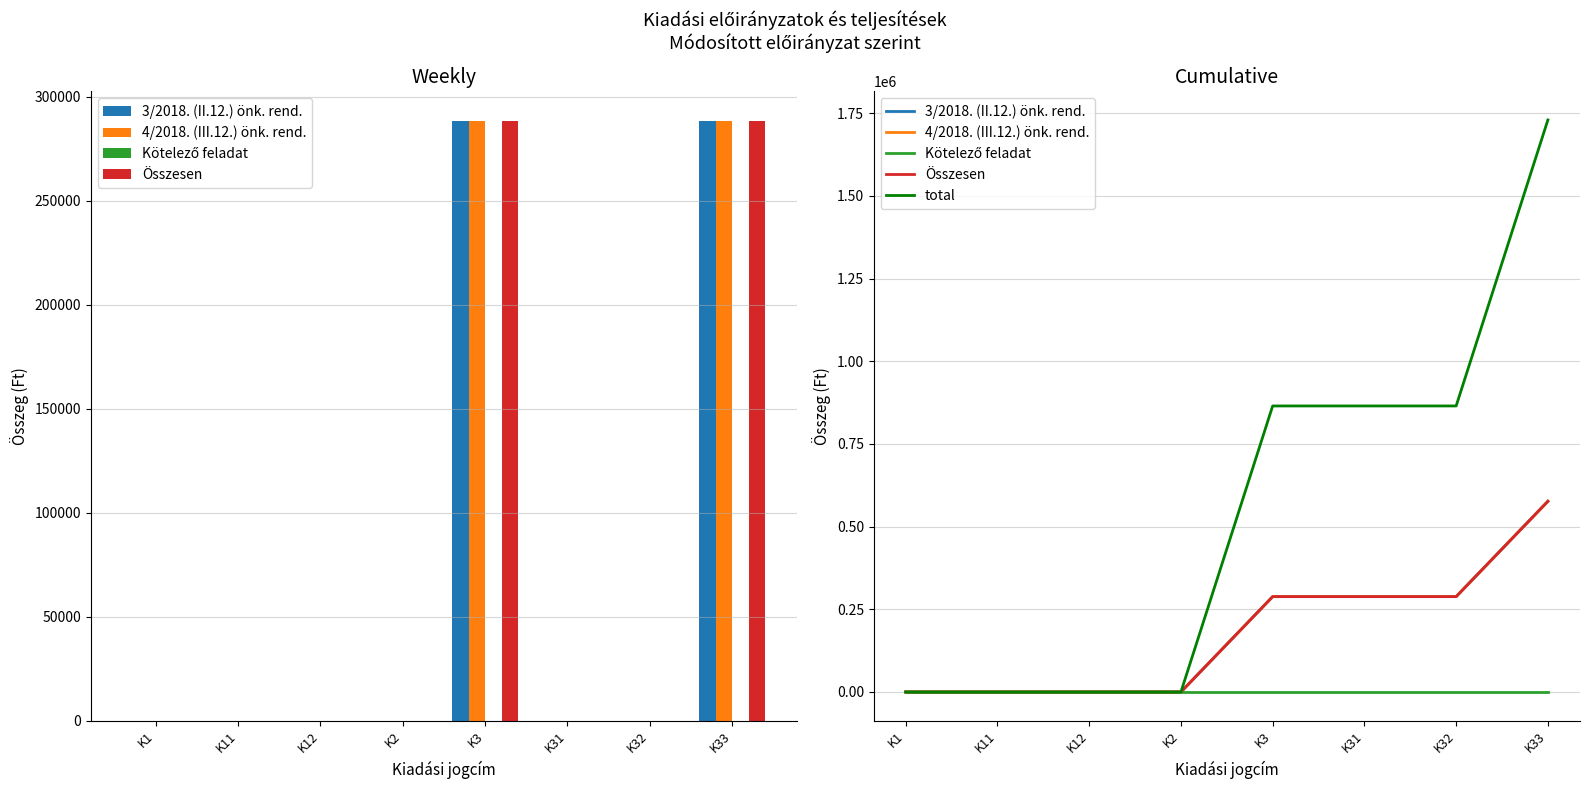

What are all the series names shown in the legend?

3/2018. (II.12.) önk. rend., 4/2018. (III.12.) önk. rend., Kötelező feladat, Összesen, total